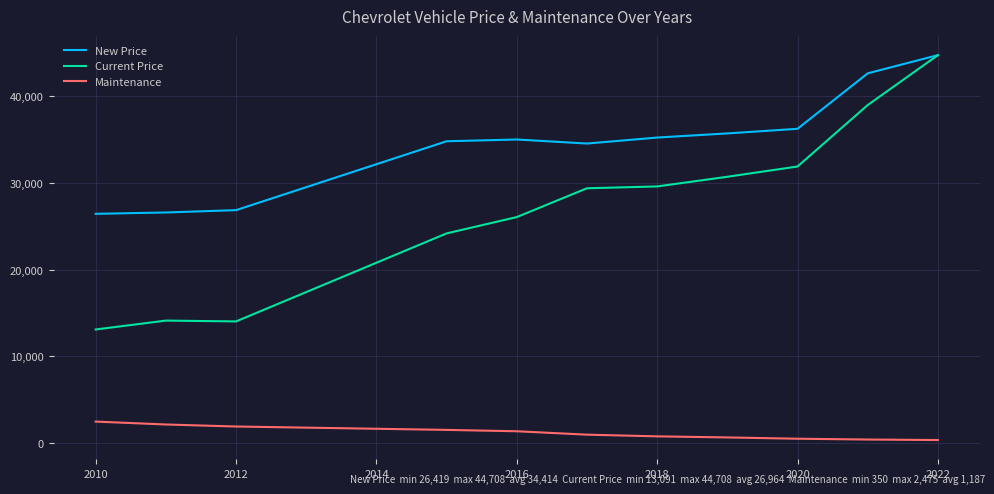

What is the difference between the second highest and second lowest values in the Maintenance series?

1732